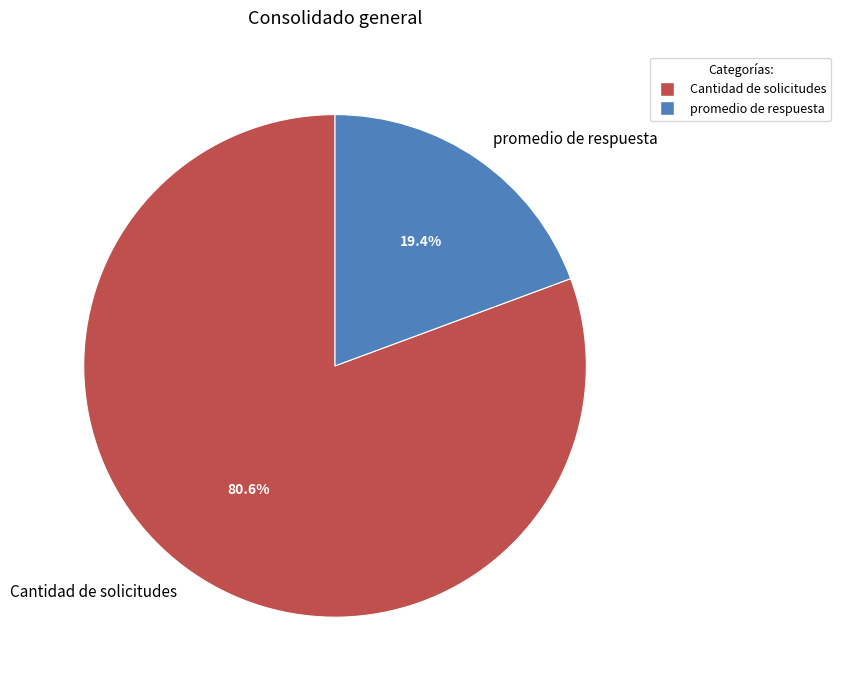

To the nearest percent, what portion does Cantidad de solicitudes represent?

81%